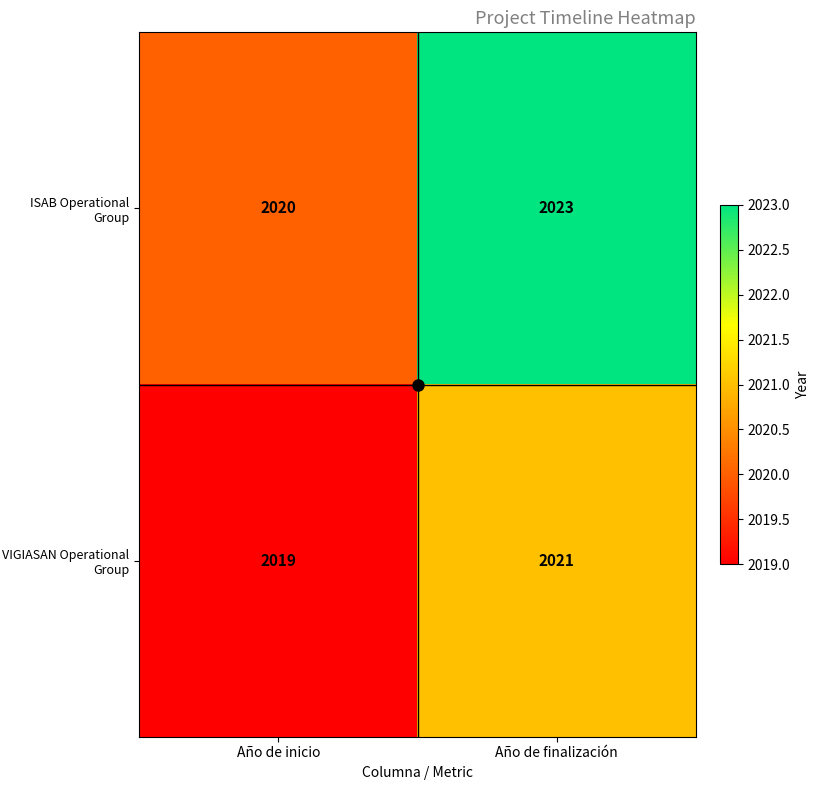

The value of VIGIASAN Operational Group at Año de inicio is 2019. True or false?

True